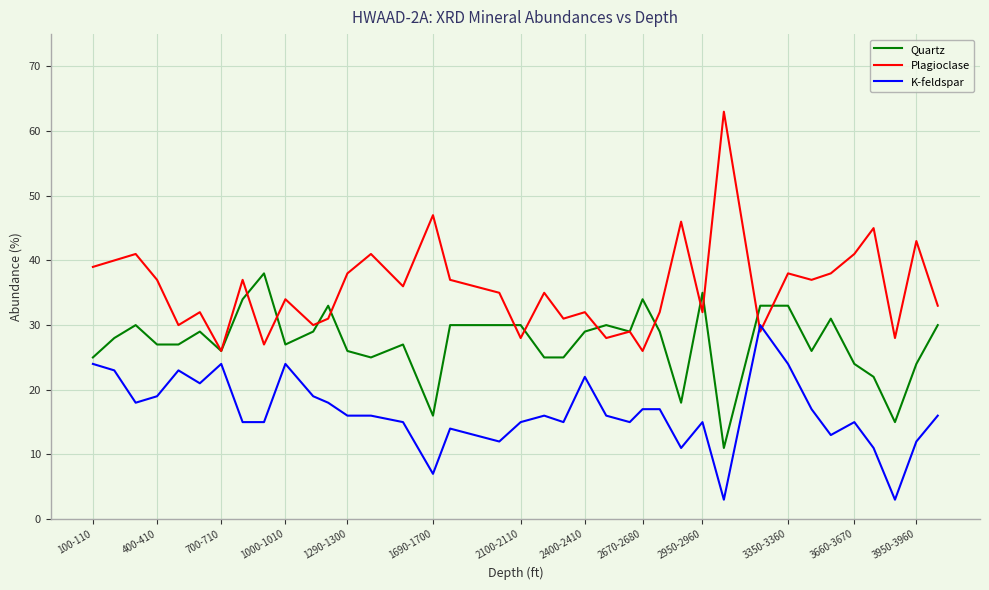

Which series has the largest total across all categories?

Plagioclase